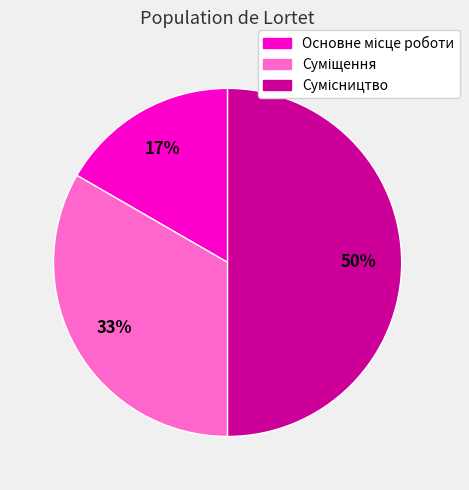

To the nearest percent, what is the difference between the largest and smallest slice percentages?

33%